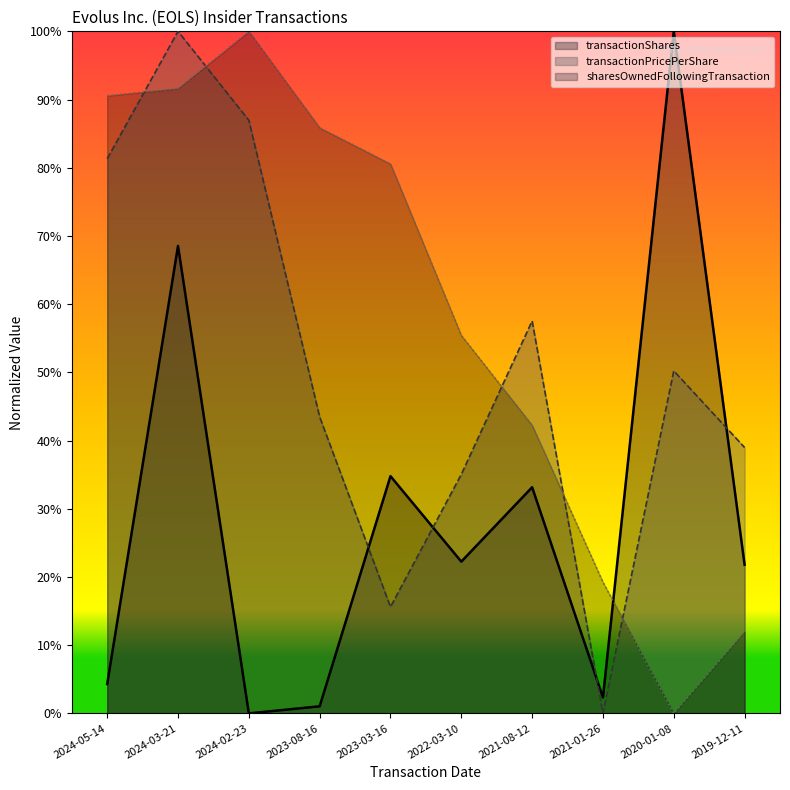

At 2024-02-23, list the series in order from smallest to largest.

transactionShares, transactionPricePerShare, sharesOwnedFollowingTransaction